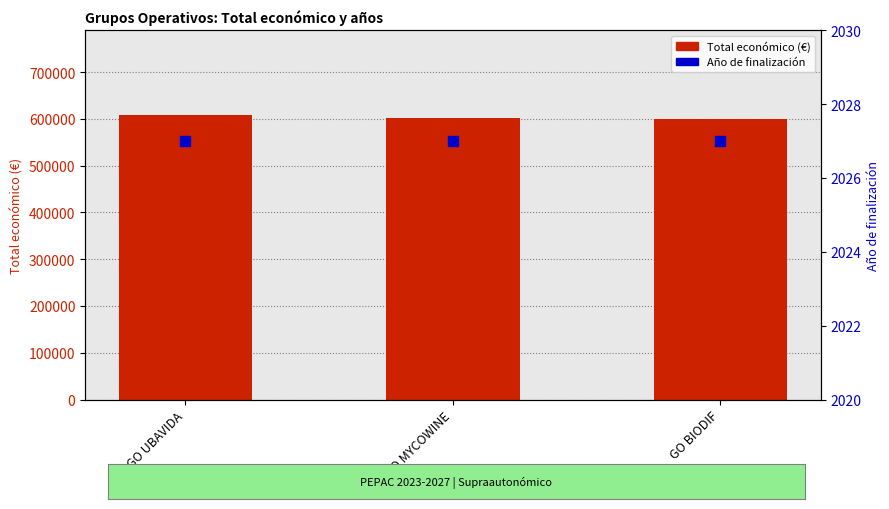

At how many categories does at least one series exceed 347901?

3